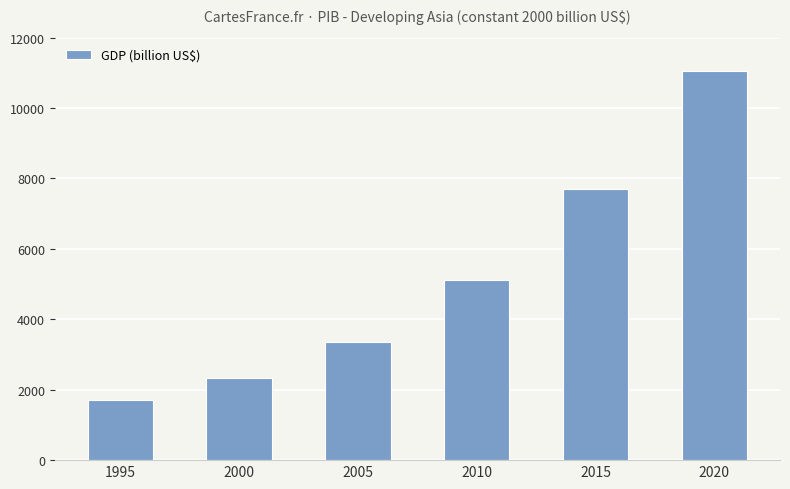

What is the maximum value shown in the chart?

11055.8